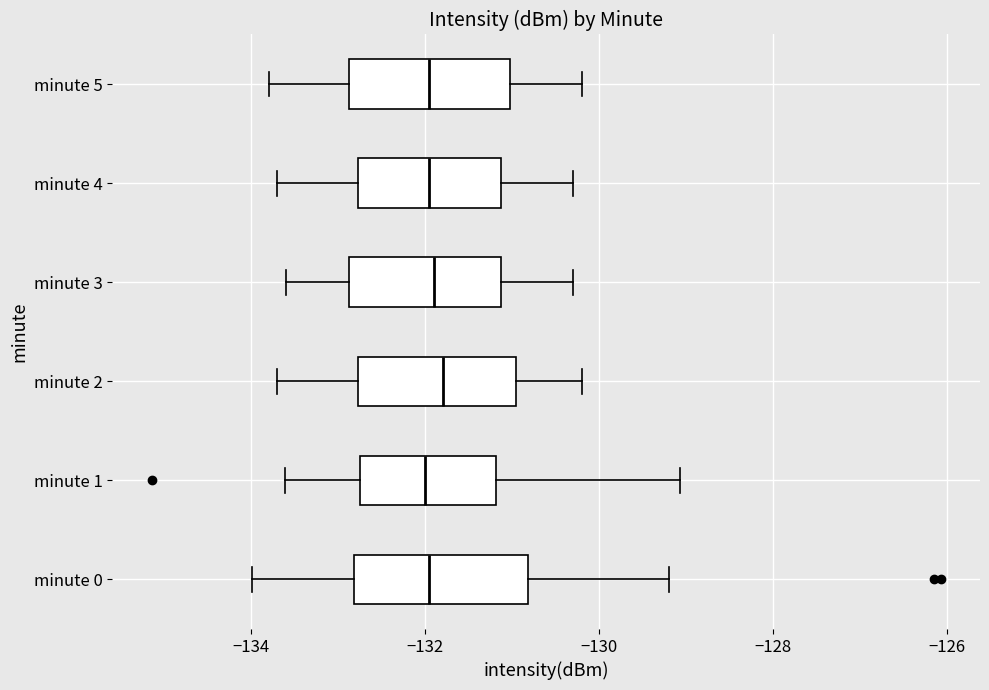

Reading bottom to top, transcribe this box plot: for each box, give where its median line is, the range the box spans, and where its two whiskers end, as read against the x-axis. The values are not printed on the chart, so give them approximately, as read against the axis.

minute 0: median -132.0, box -132.8 to -130.8, whiskers -134.0 to -129.2
minute 1: median -132.0, box -132.8 to -131.2, whiskers -133.6 to -129.0
minute 2: median -131.8, box -132.8 to -131.0, whiskers -133.6 to -130.2
minute 3: median -131.8, box -132.8 to -131.2, whiskers -133.6 to -130.2
minute 4: median -132.0, box -132.8 to -131.2, whiskers -133.6 to -130.2
minute 5: median -132.0, box -132.8 to -131.0, whiskers -133.8 to -130.2